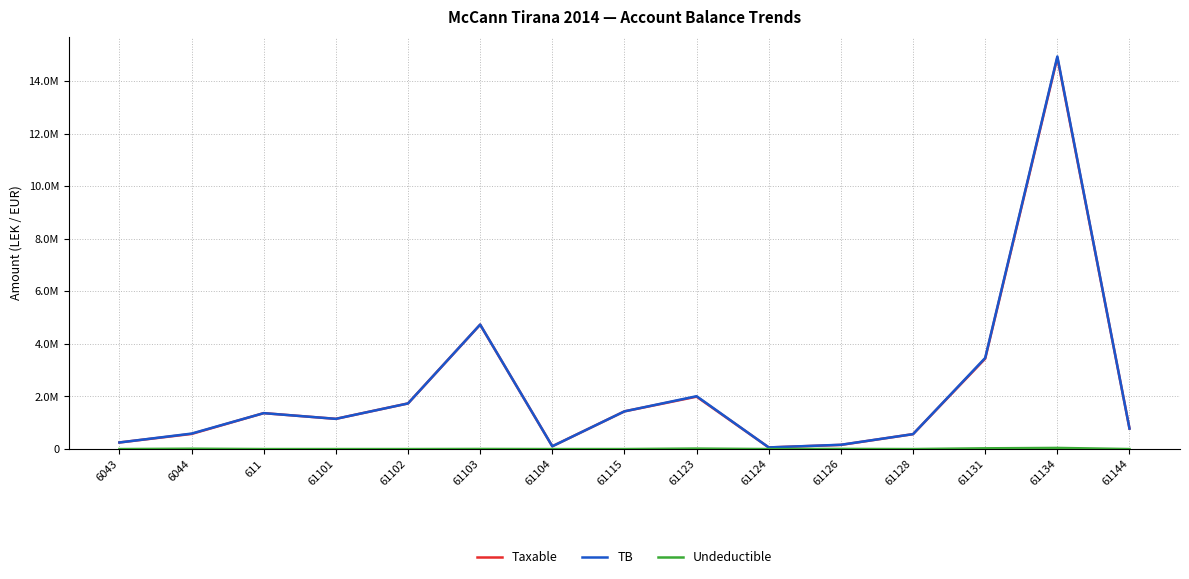

Is this an area chart (filled region under the line)?

No